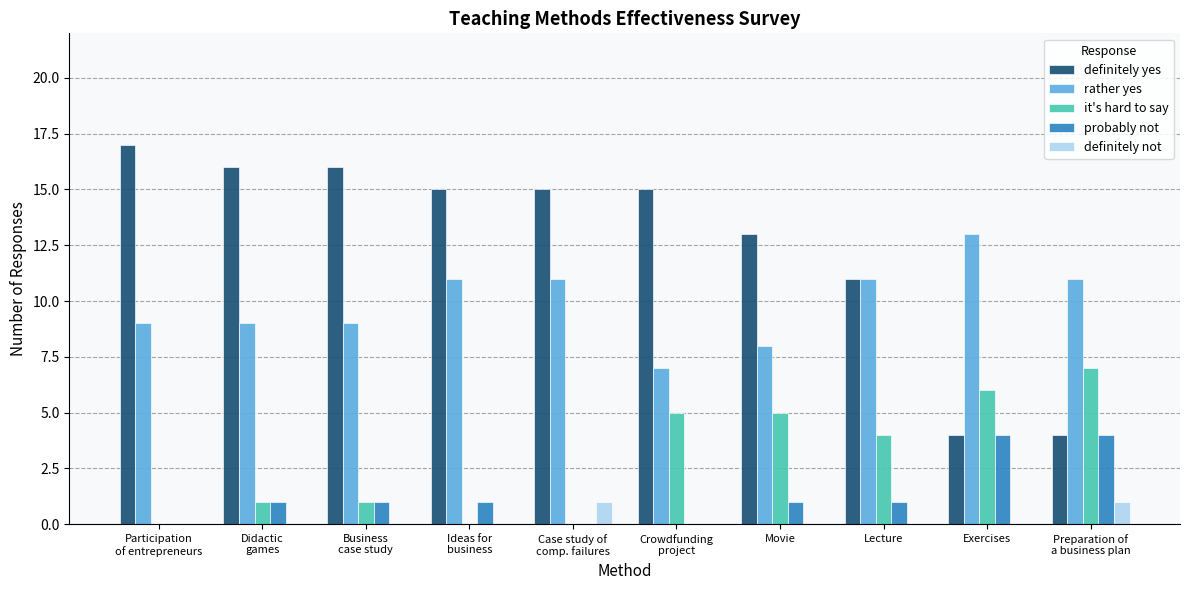

Which series changed the most between Movie and Exercises?

definitely yes